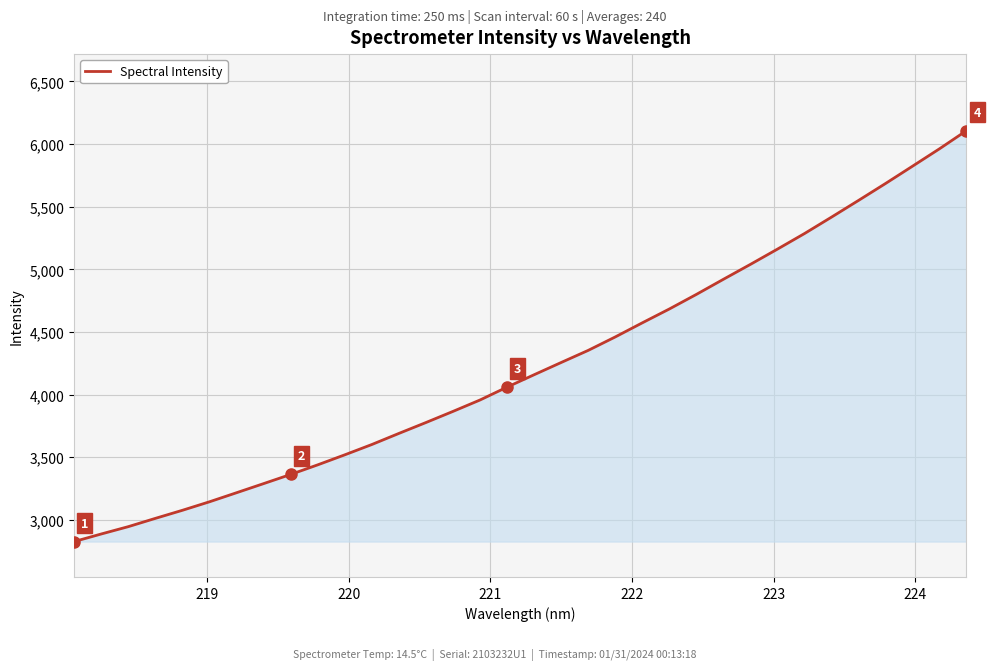

What is the maximum value shown in the chart?

6107.4